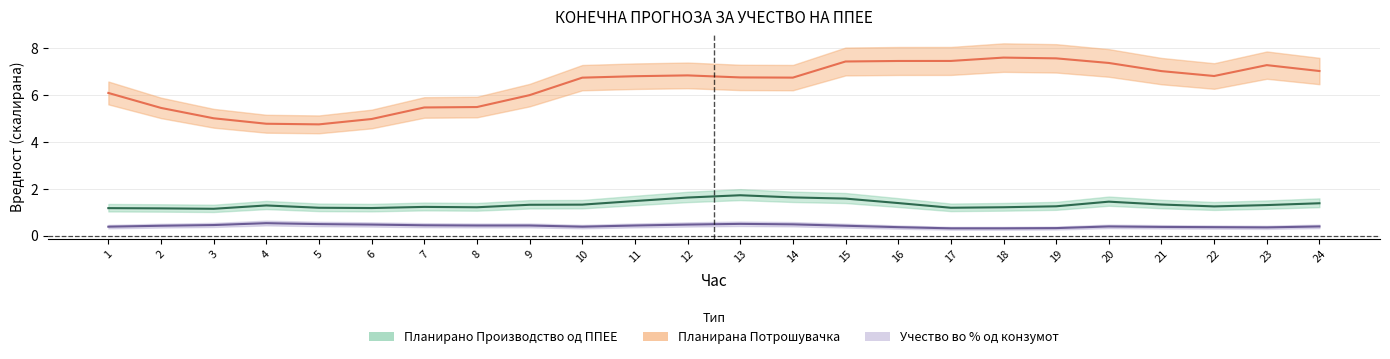

What are all the series names shown in the legend?

Планирано Производство од ППЕЕ, Планирана Потрошувачка, Учество во % од конзумот